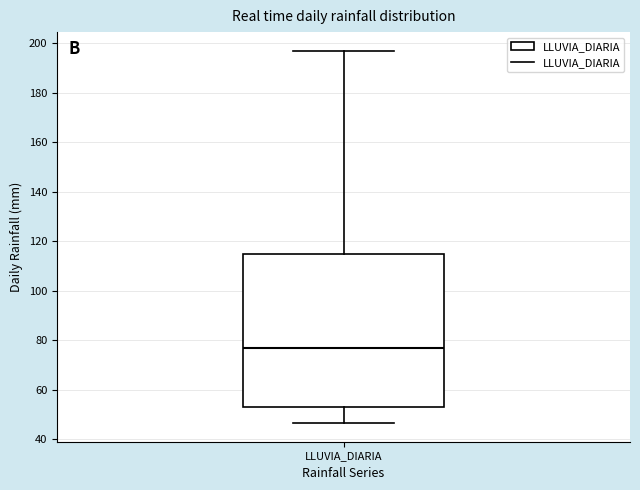

Transcribe this box plot: give where the median line is, the range the box spans, and where the two whiskers end, as read against the y-axis. The values are not printed on the chart, so give them approximately, as read against the axis.

median 78, box 54 to 116, whiskers 46 to 198